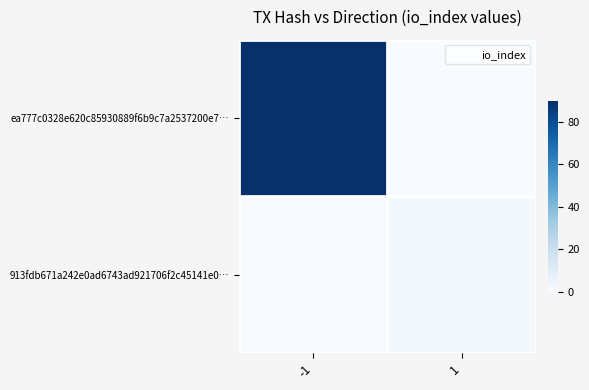

What is the total value across all series at 1?

2